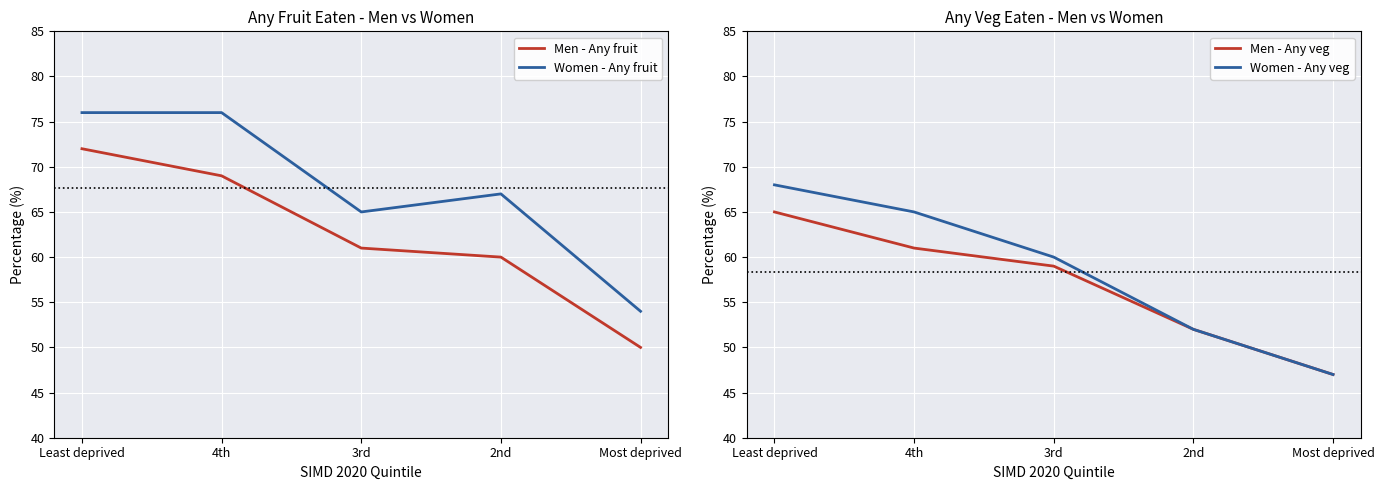

What are all the series names shown in the legend?

Men - Any fruit, Women - Any fruit, Men - Any veg, Women - Any veg